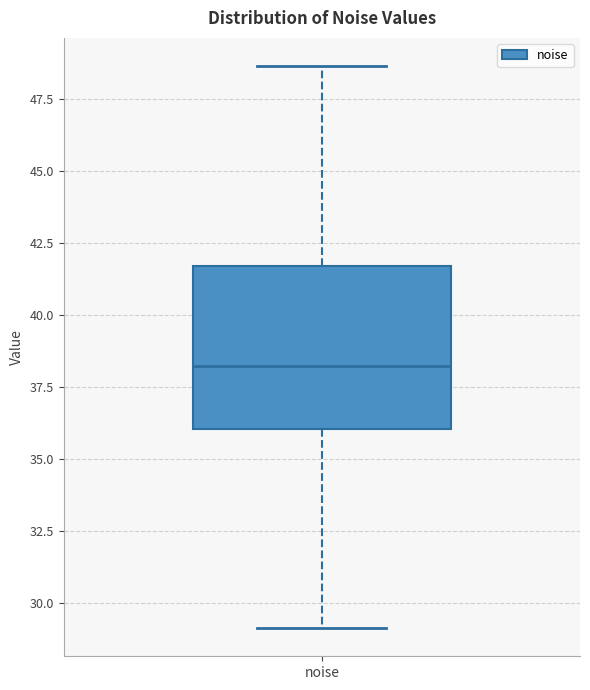

Where does the median line of the box for noise sit on the y-axis? The values are not printed on the chart, so give them approximately, as read against the axis.

38.0